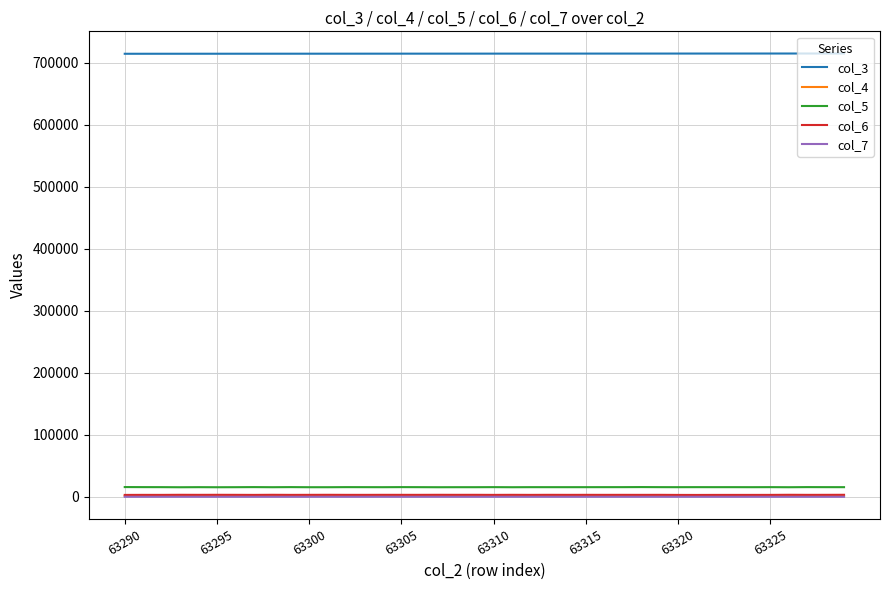

Which series has the largest total across all categories?

col_3